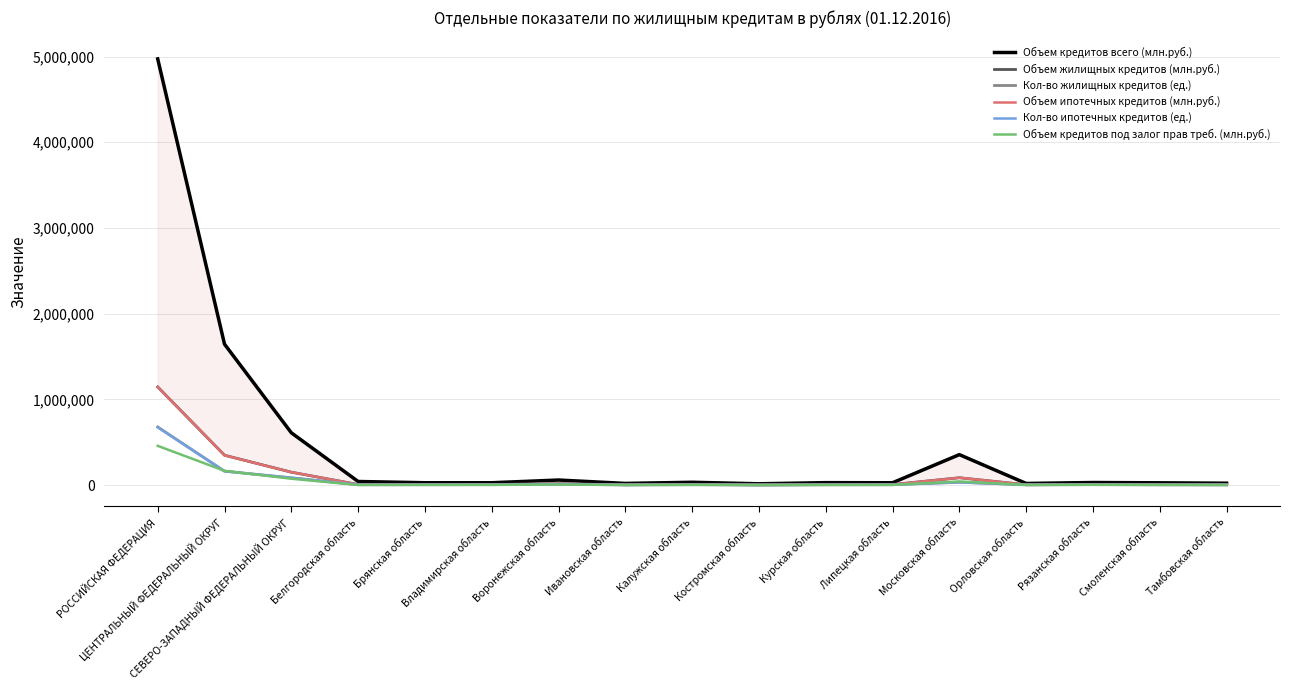

The Кол-во жилищных кредитов (ед.) series shows 4602 at Смоленская область. True or false?

True